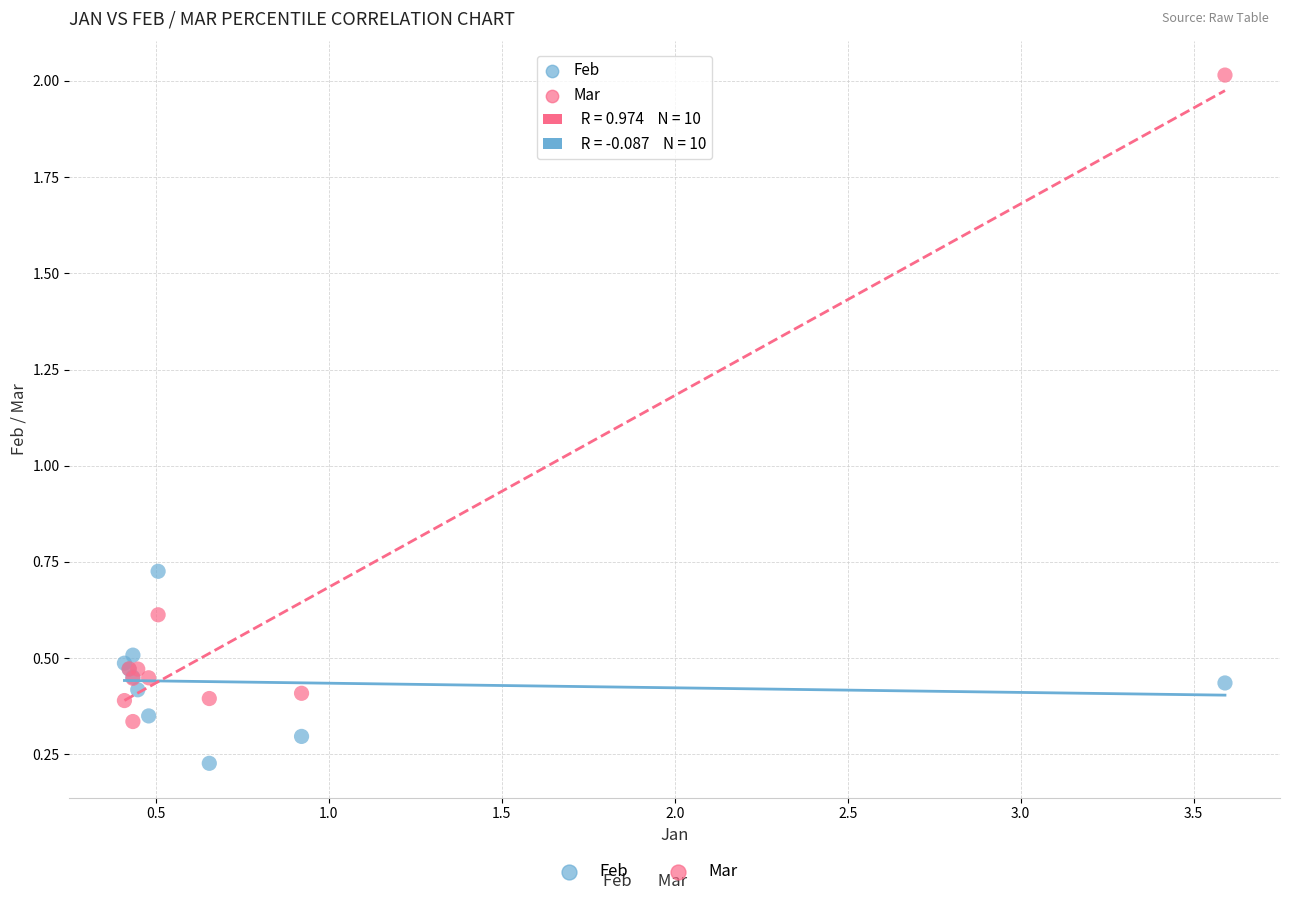

Which series reaches the minimum Y coordinate?

Feb